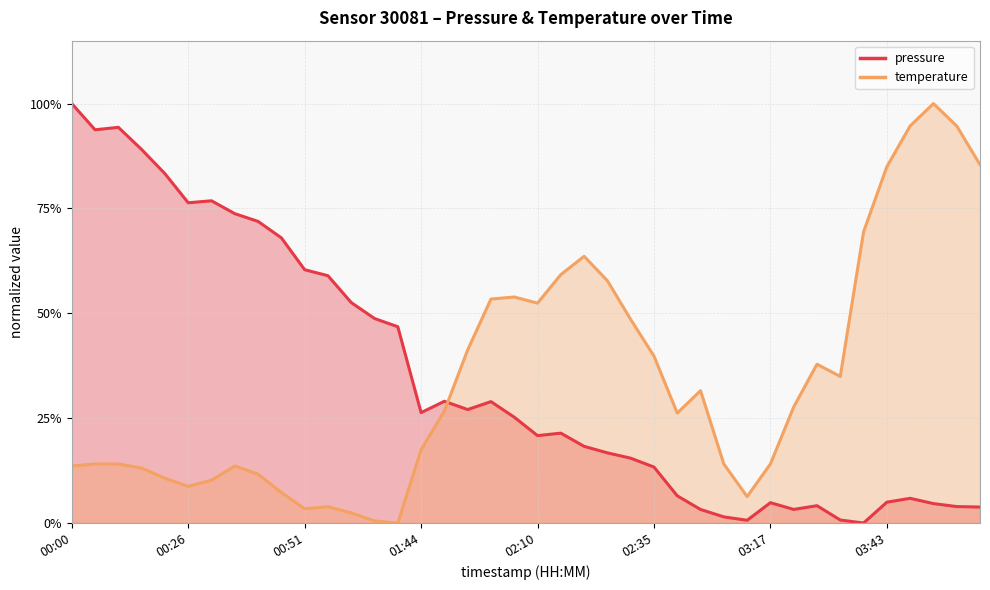

After their last crossing, which series has the higher values: temperature or pressure?

temperature